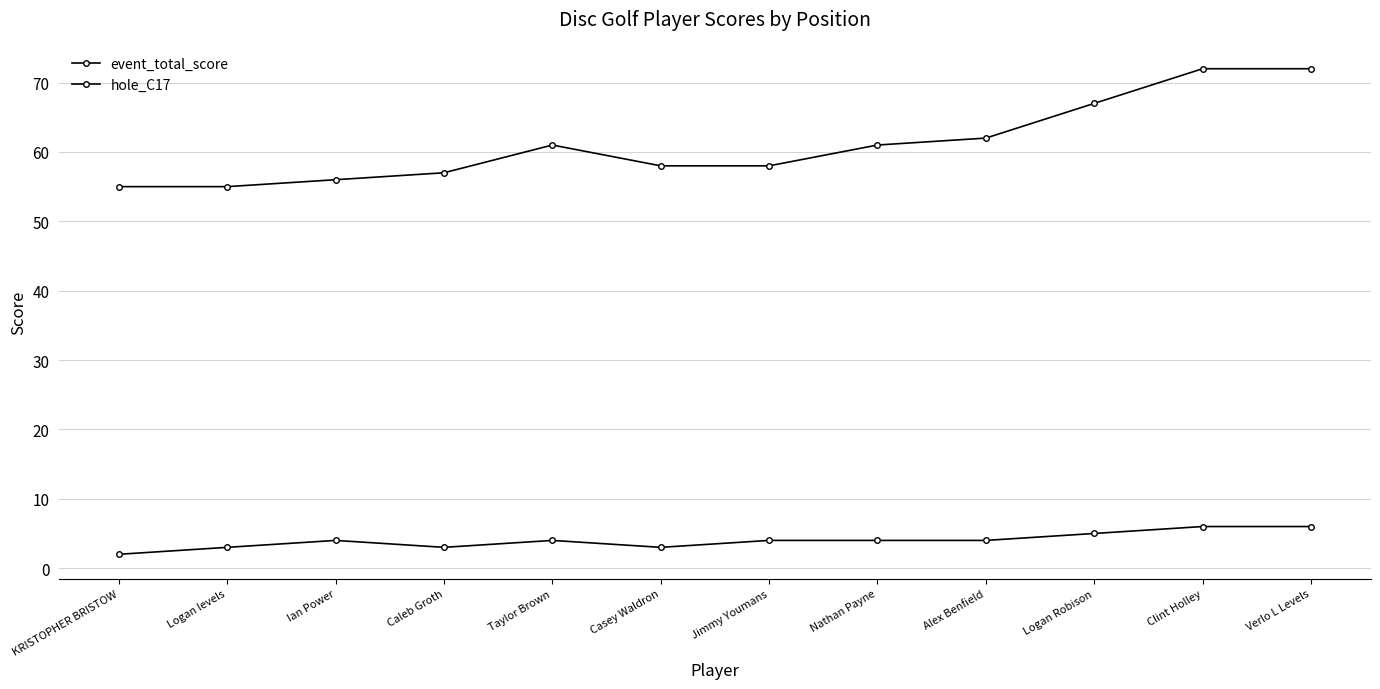

What is the greatest value displayed?

72